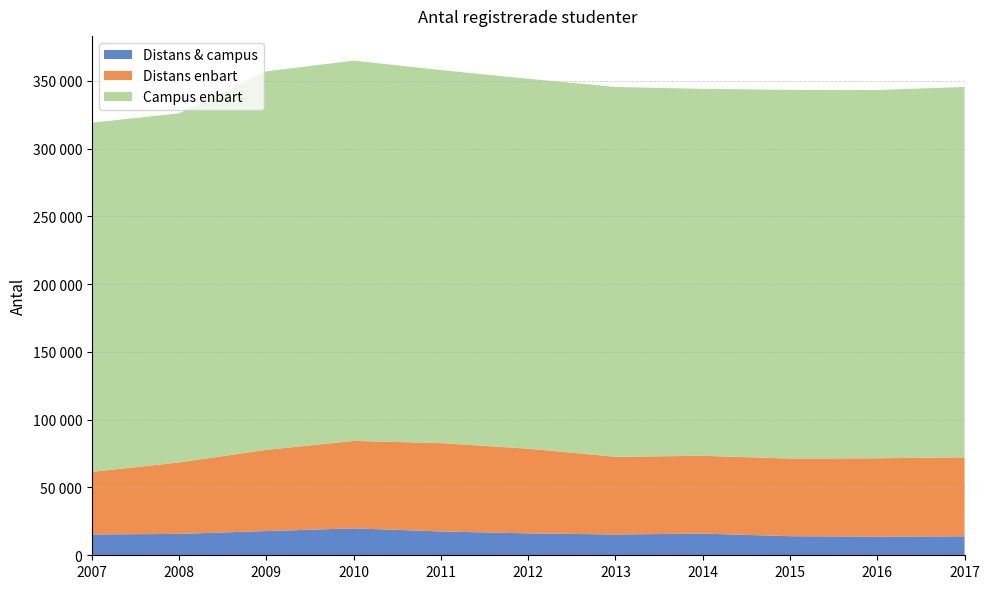

Reading left to right, extract all data points from this chart.

Distans & campus: 2007=15341	2008=15776	2009=17872	2010=19858	2011=17582	2012=16162	2013=15333	2014=15993	2015=14081	2016=13809	2017=13992
Distans enbart: 2007=46174	2008=52731	2009=59898	2010=64505	2011=65171	2012=62474	2013=57331	2014=57393	2015=57272	2016=57748	2017=58251
Campus enbart: 2007=257605	2008=257490	2009=279217	2010=280538	2011=275154	2012=272888	2013=272809	2014=270714	2015=271991	2016=271653	2017=273251